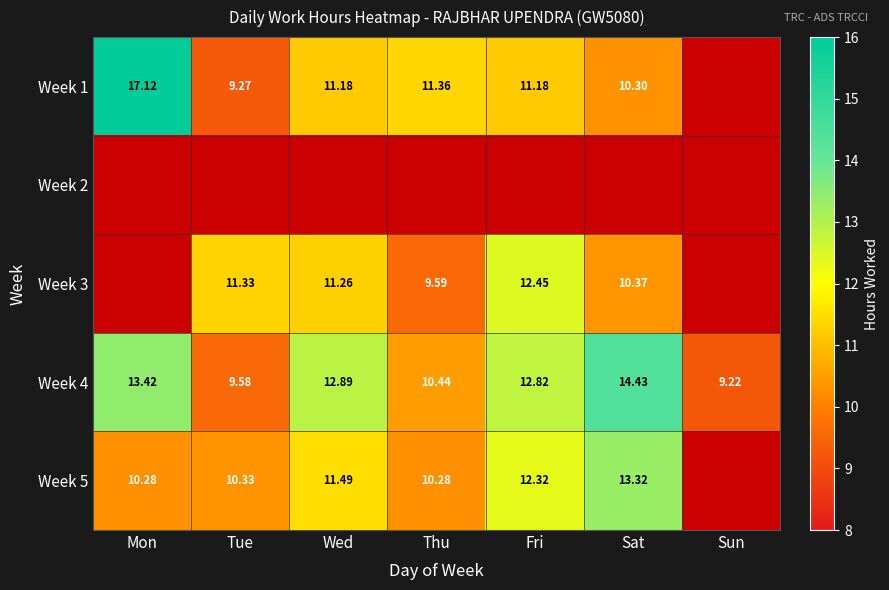

How many series are shown in this chart?

5